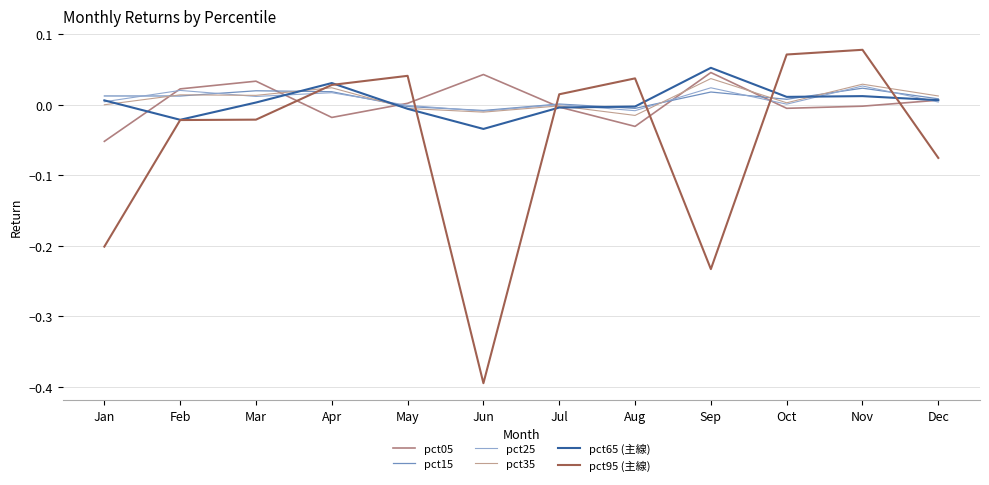

How many lines are shown in the chart?

6